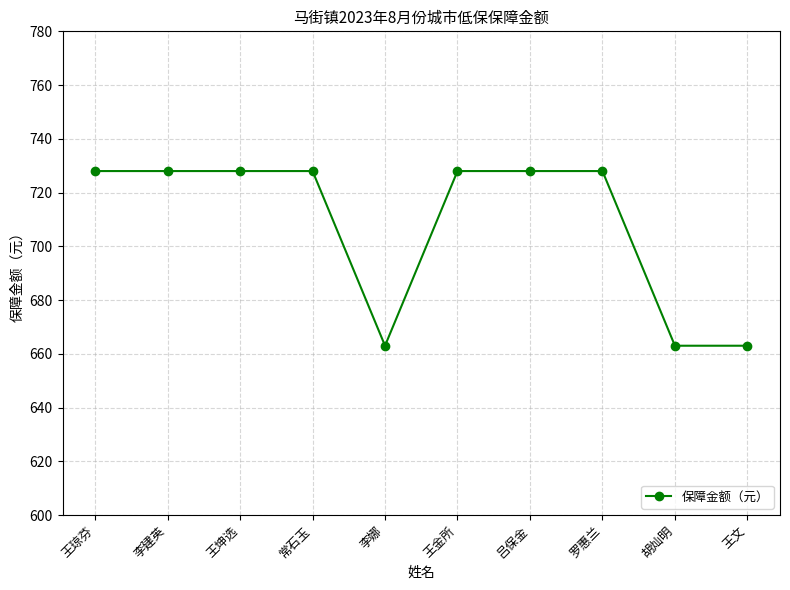

What is the smallest value displayed?

663